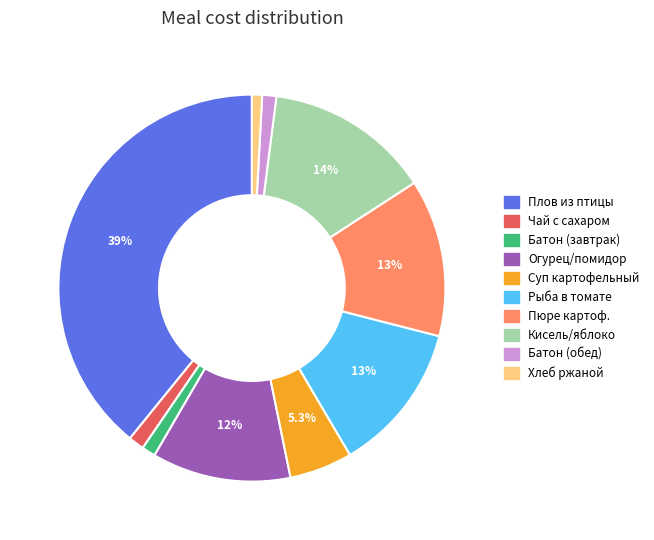

Is it true that Чай с сахаром is 1% of the pie?

True